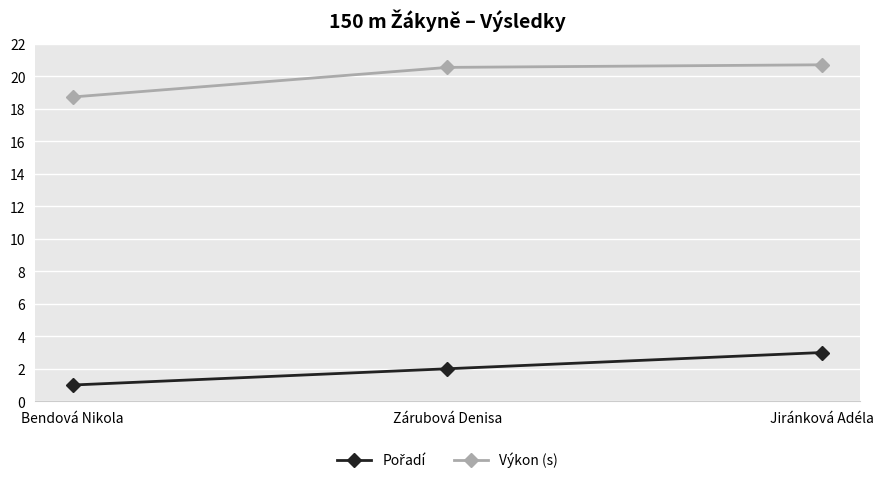

What position from the left is Jiránková Adéla?

3